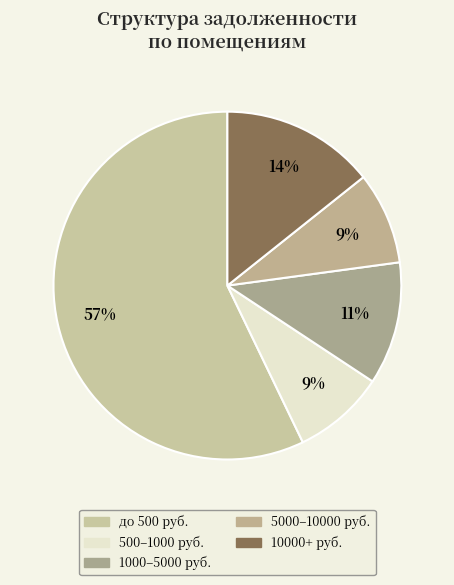

How many segments does this pie chart have?

5